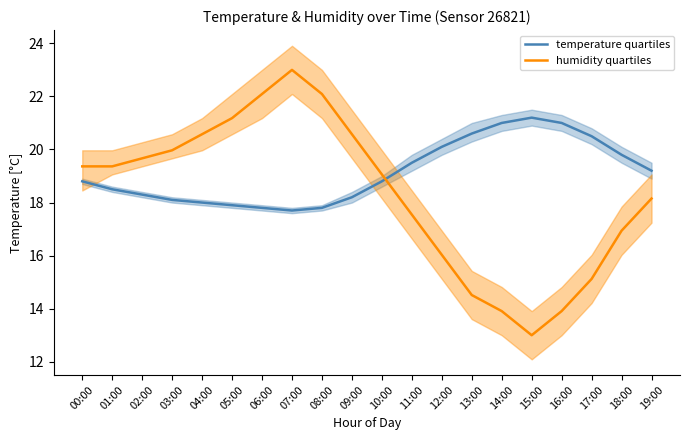

What are all the series names shown in the legend?

temperature quartiles, humidity quartiles